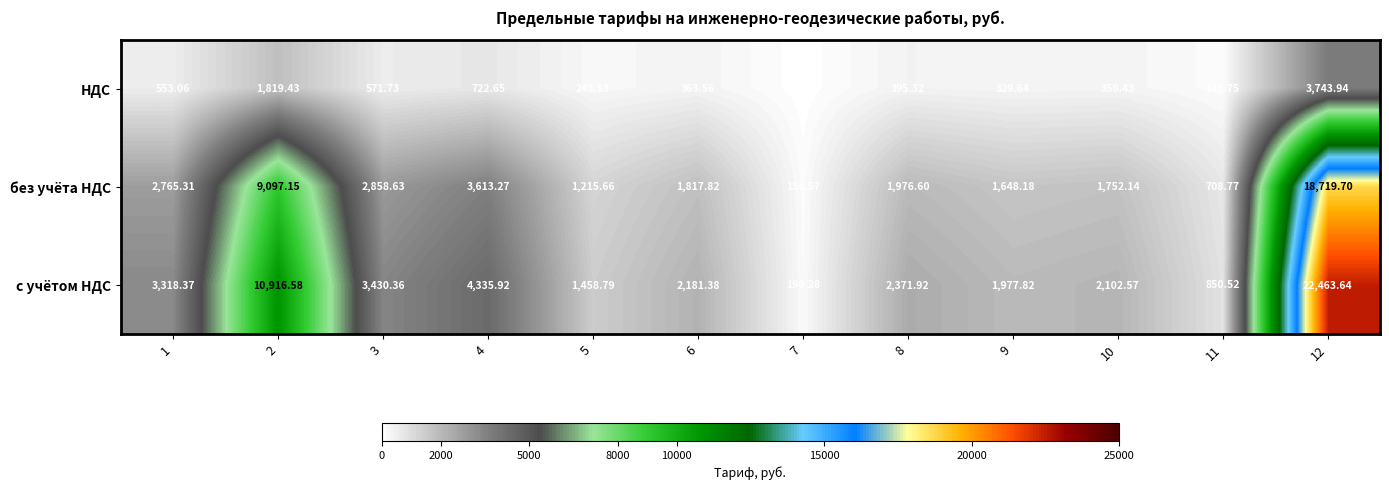

What is the smallest value displayed?

31.7